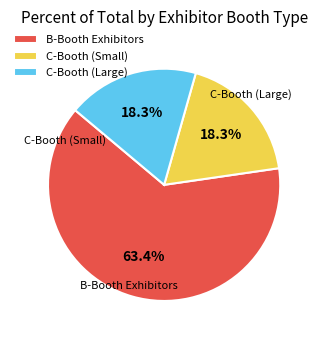

What percentage do C-Booth (Small) and B-Booth Exhibitors together represent?

81.7%